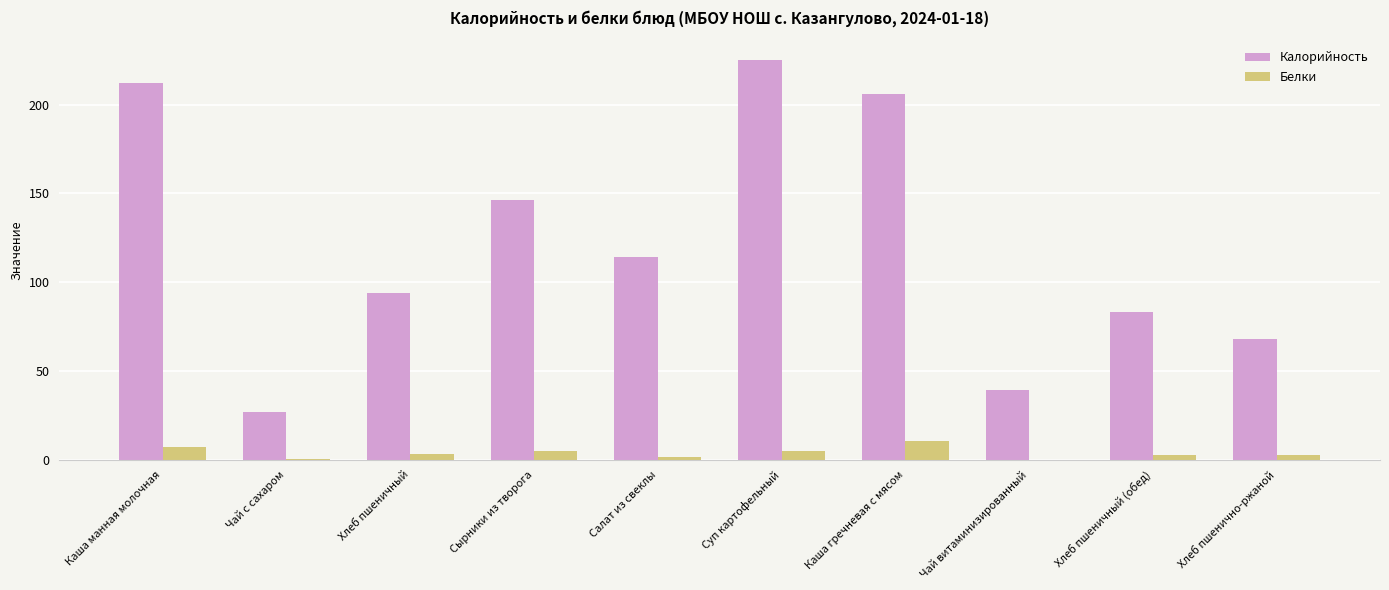

The value of Калорийность at Суп картофельный is 225.0. True or false?

True